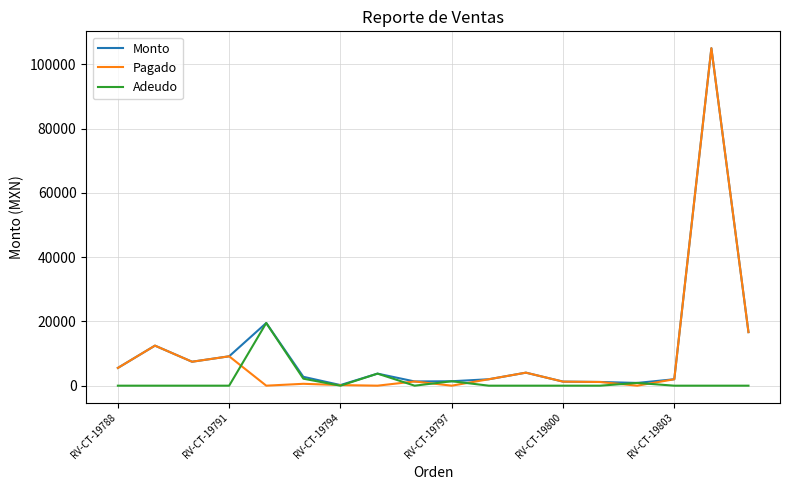

In Adeudo, how many points are higher than both neighbors (excluding endpoints)?

4